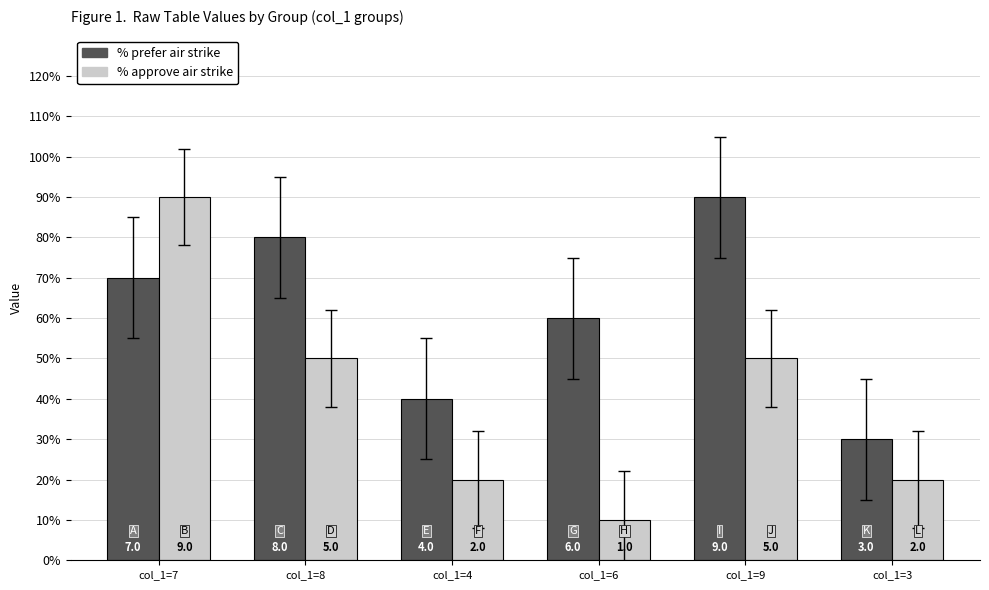

Does the chart contain stacked bars?

No